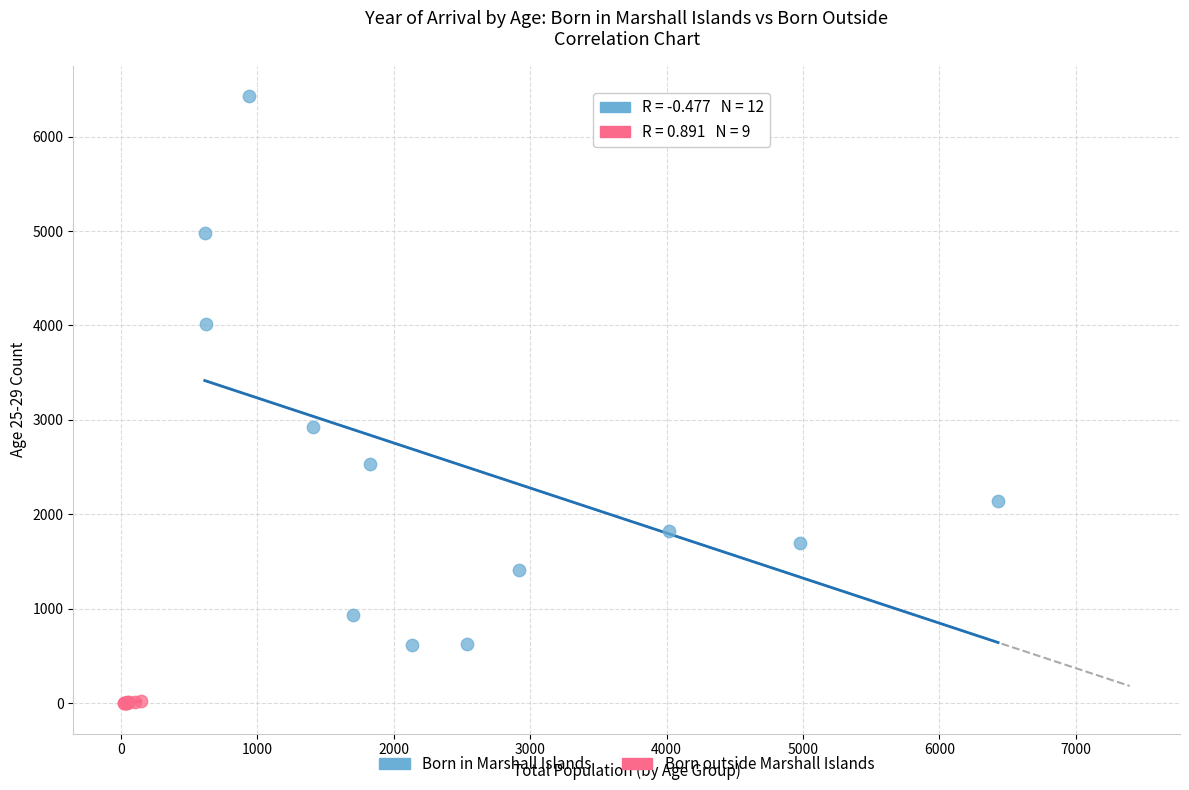

Which series has the largest Y range (max minus min)?

Born in Marshall Islands